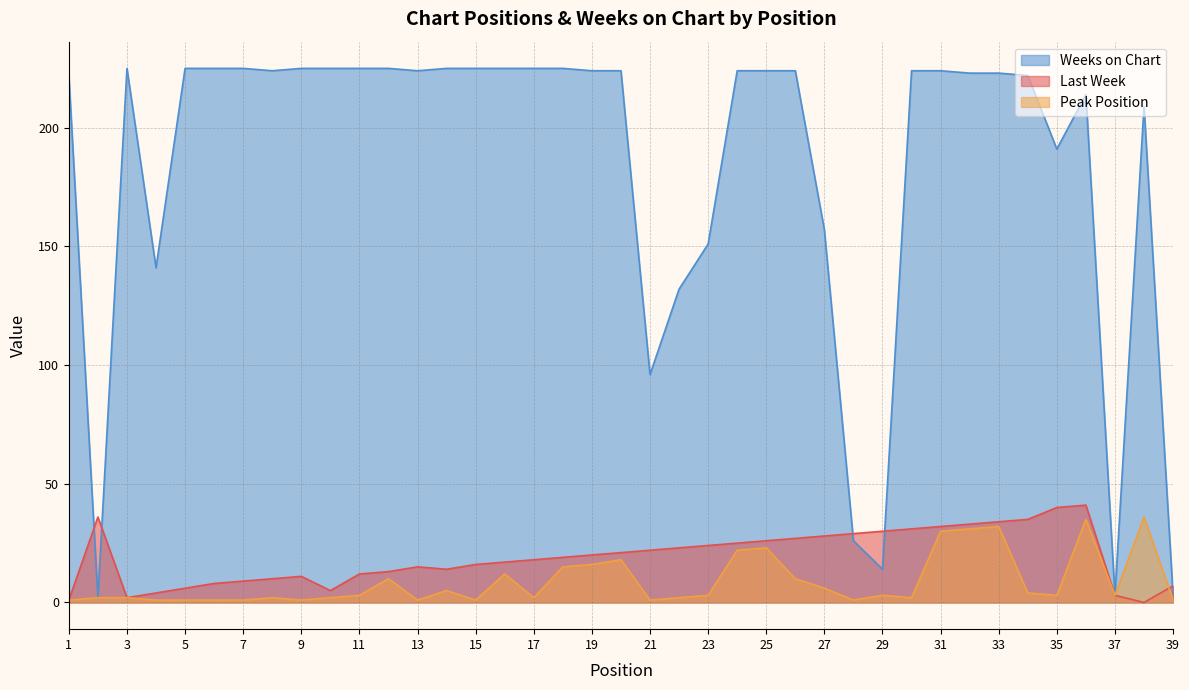

True or false: Peak Position has a value of 23 at 25.

True